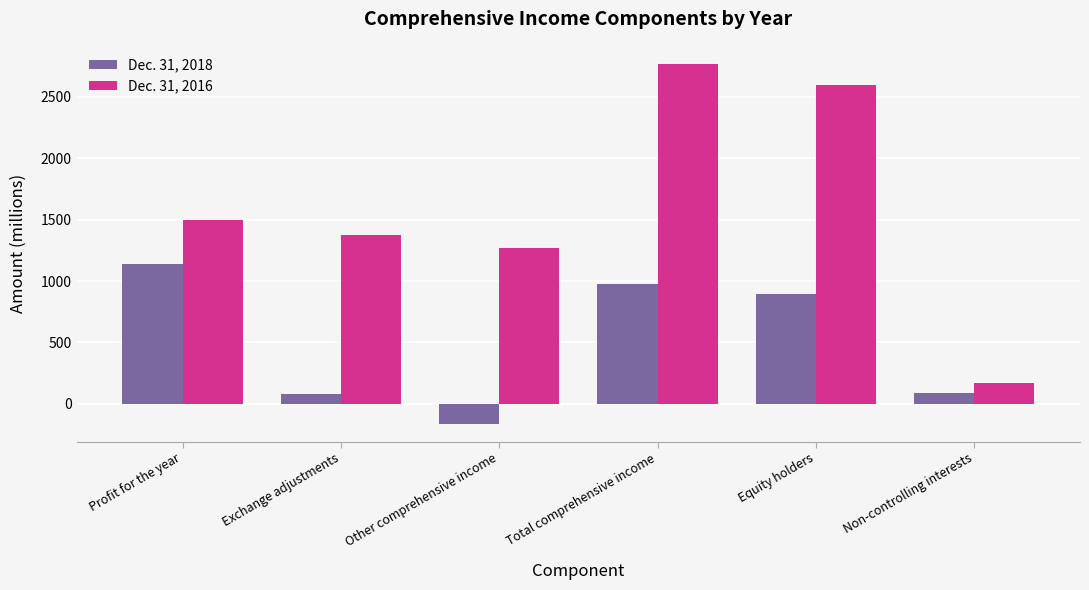

What is the difference between the Dec. 31, 2016 values at Non-controlling interests and Total comprehensive income?

2600.6